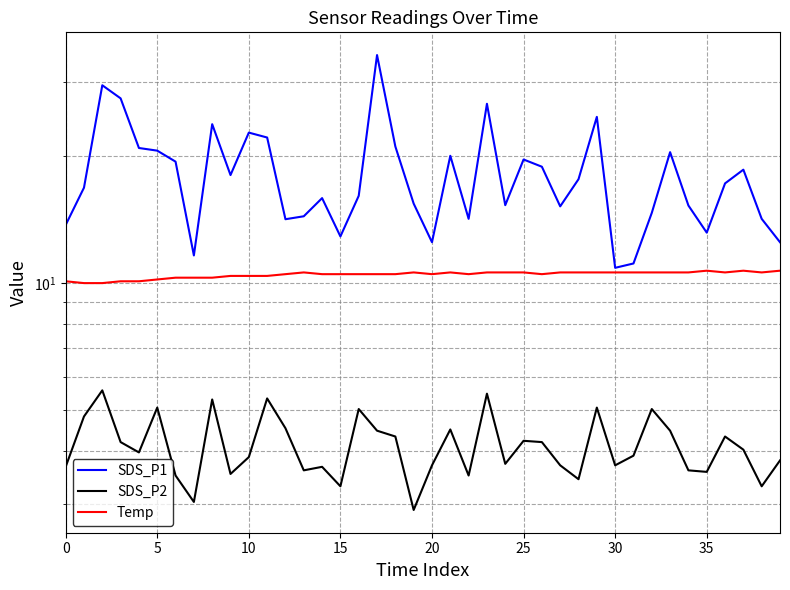

Is this an area chart (filled region under the line)?

No